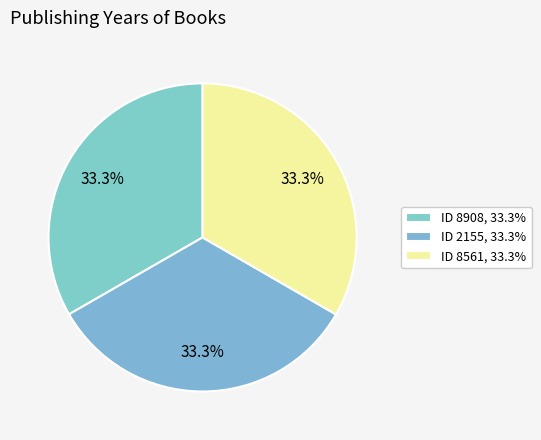

Rank the categories by value from lowest to highest.

8908, 8561, 2155